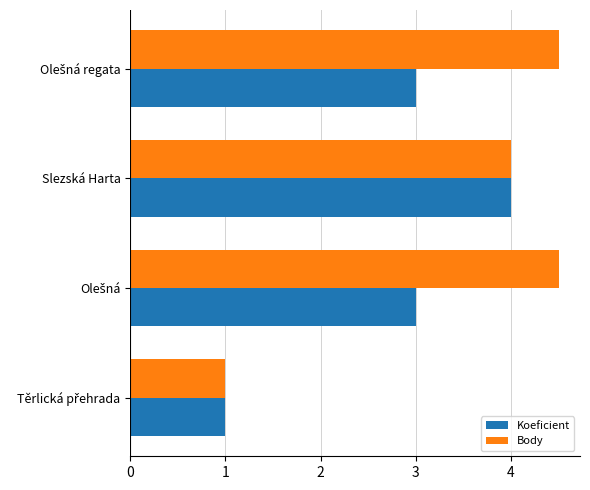

True or false: Koeficient has a value of 4.0 at Slezská Harta.

True